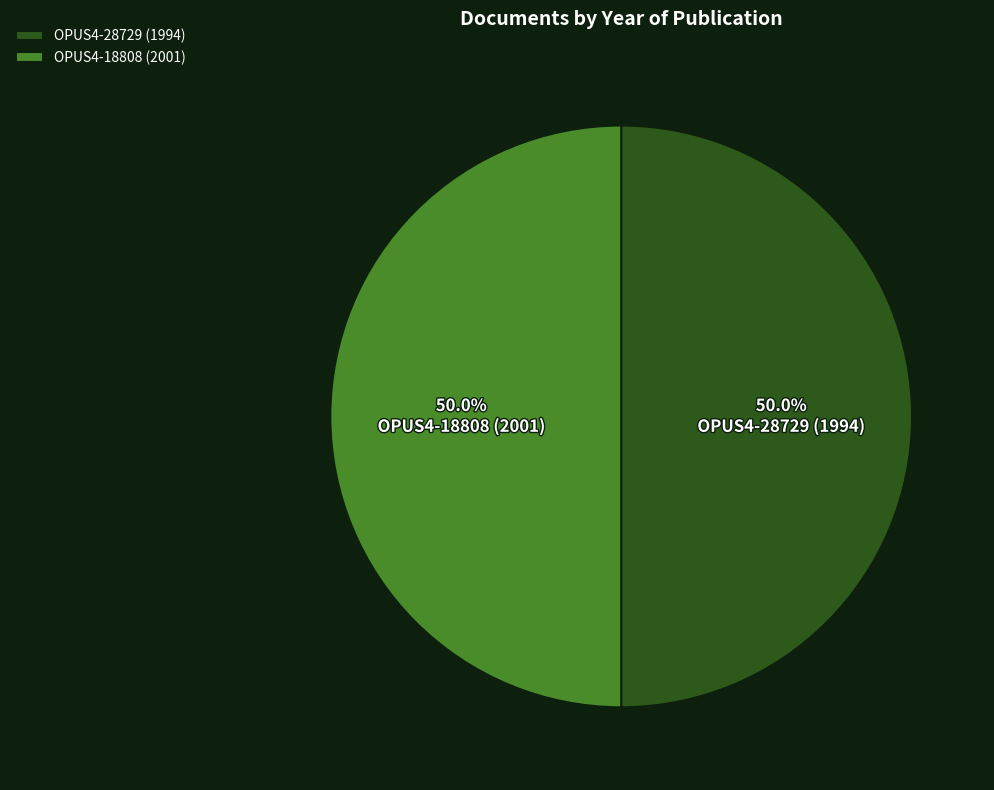

How much of the chart is everything except OPUS4-28729 (1994)?

50.1%